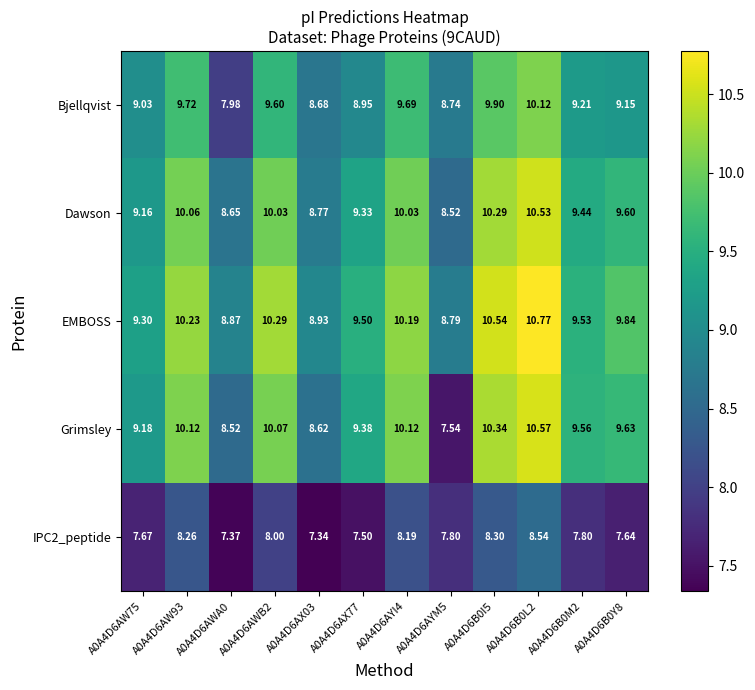

Which series has the widest spread of values?

Grimsley